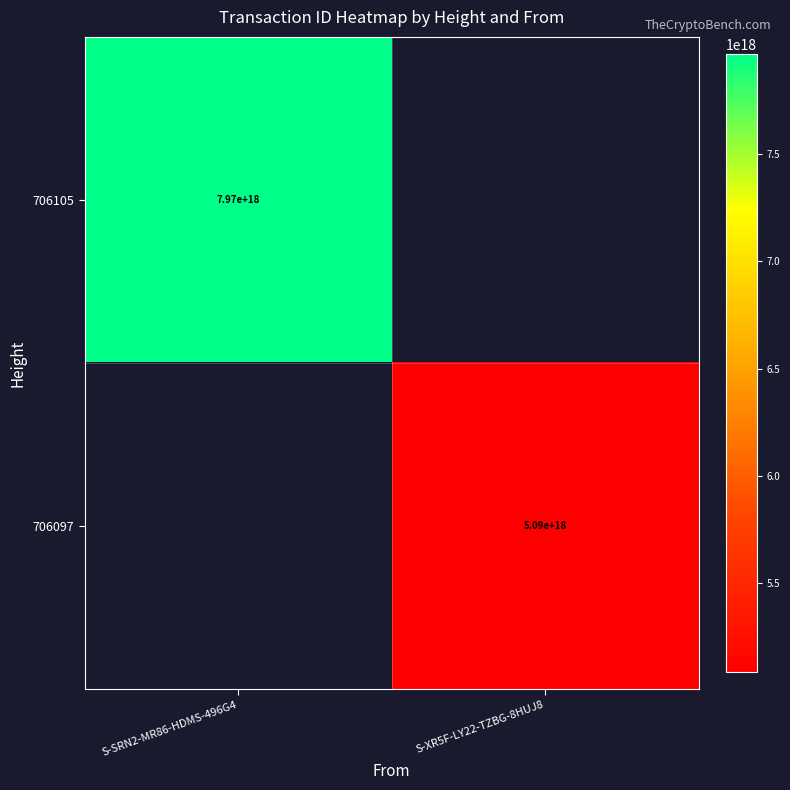

Is it true that 706105 equals 2564245754270406656 at S-SRN2-MR86-HDMS-496G4?

False